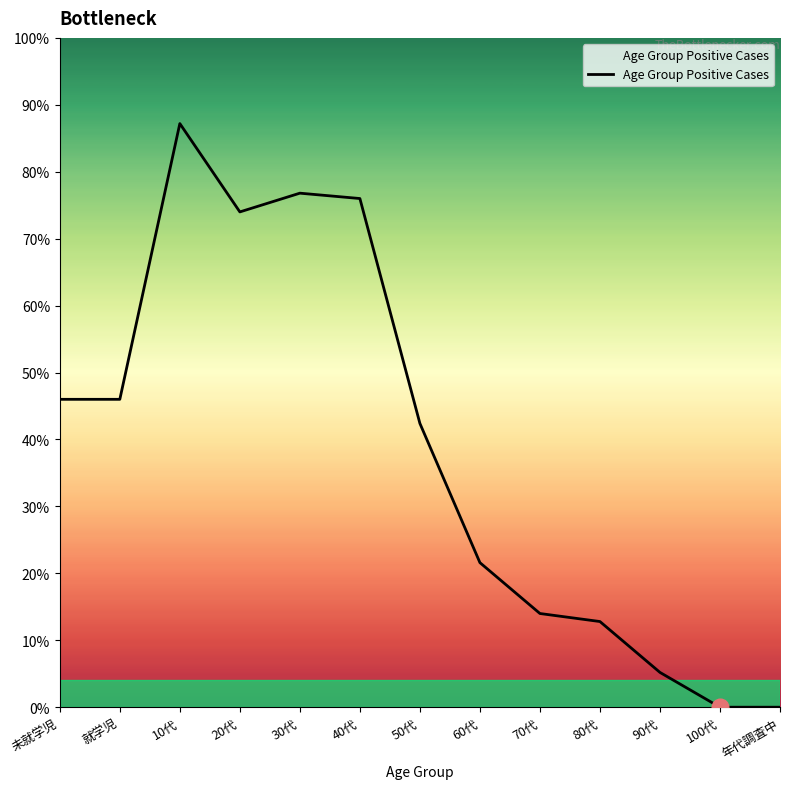

Rank the categories by value from lowest to highest.

100代, 年代調査中, 90代, 80代, 70代, 60代, 50代, 未就学児, 就学児, 20代, 40代, 30代, 10代